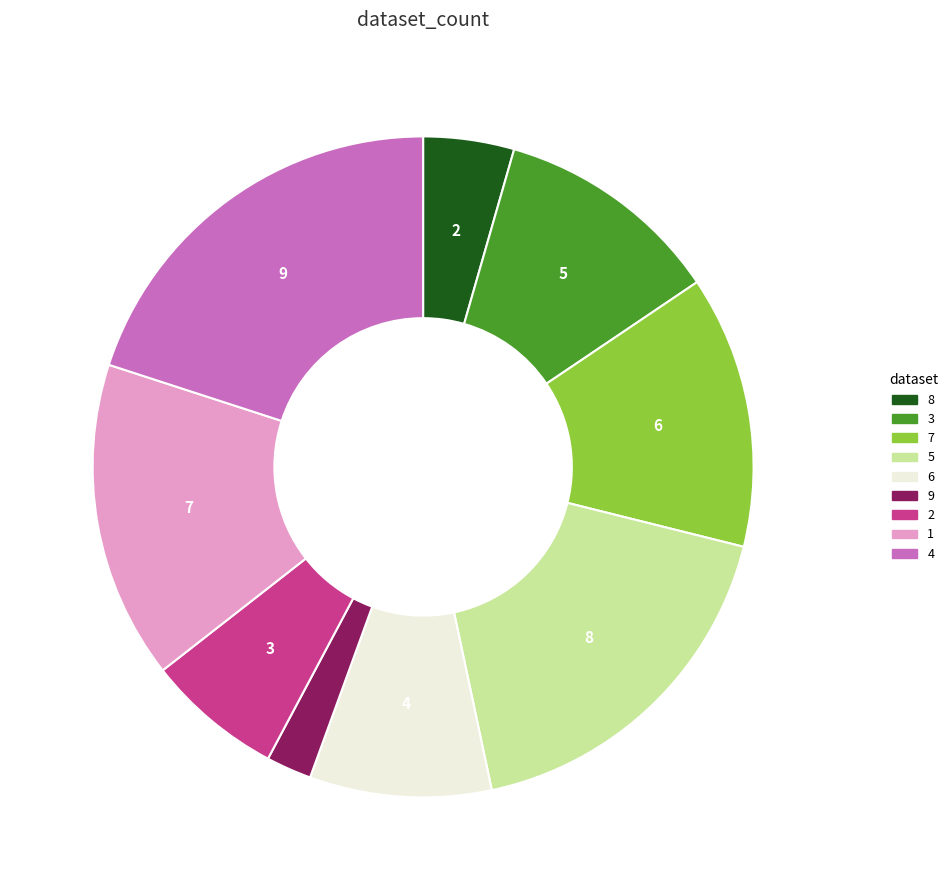

Rank the categories by value from lowest to highest.

9, 8, 2, 6, 3, 7, 1, 5, 4